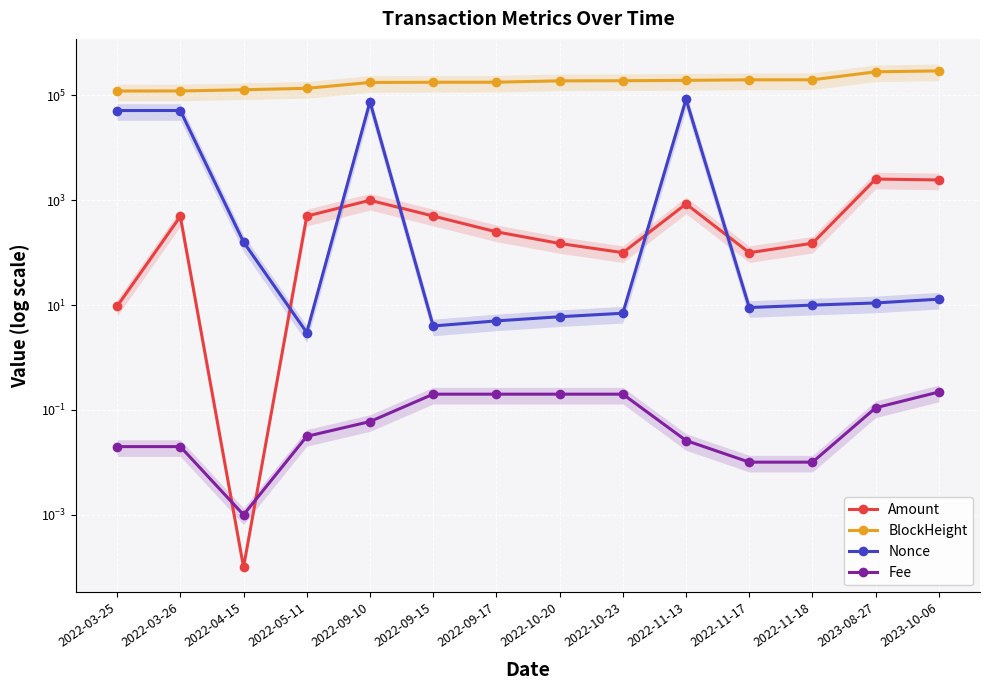

True or false: BlockHeight and Fee cross at least once.

False